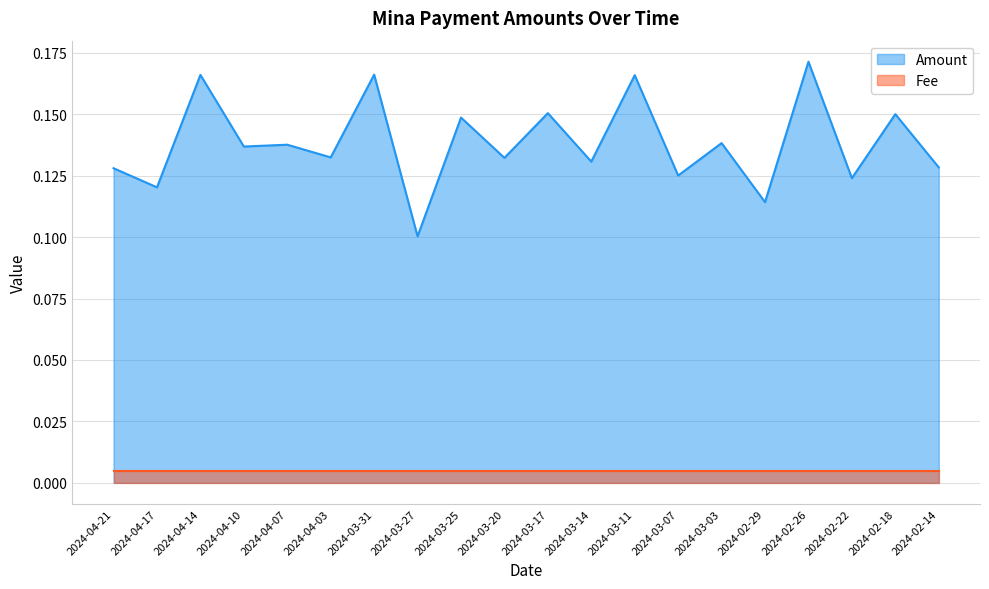

What is the approximate value at 2024-03-11?

0.2